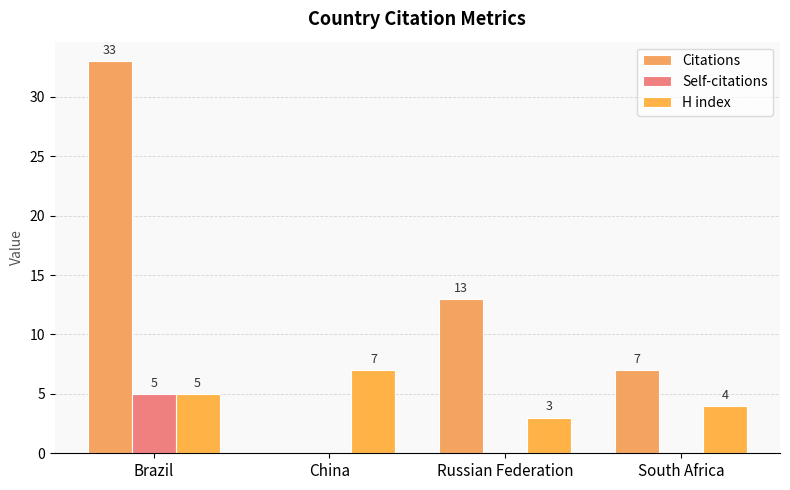

What is the label of the 3rd bar from the left?

Russian Federation